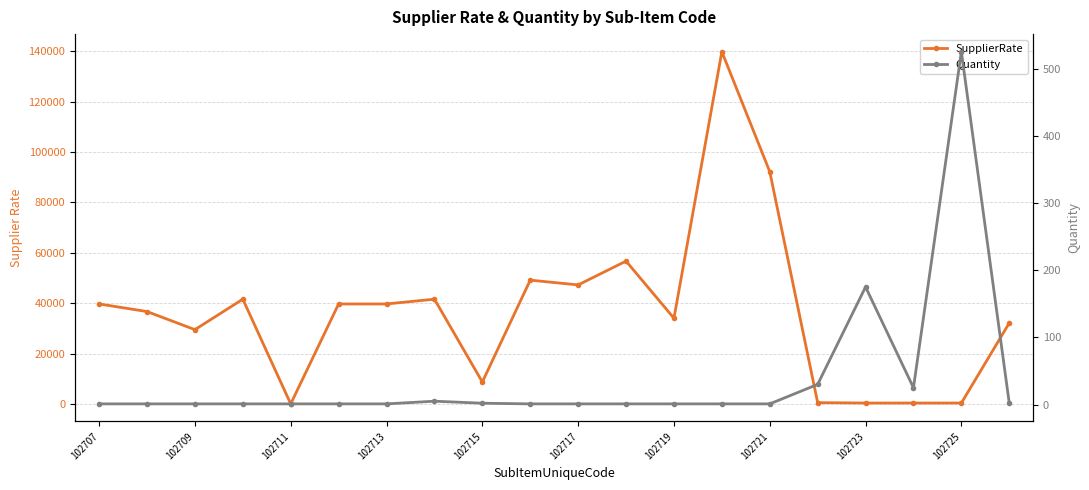

How many intersections are there between SupplierRate and Quantity?

4